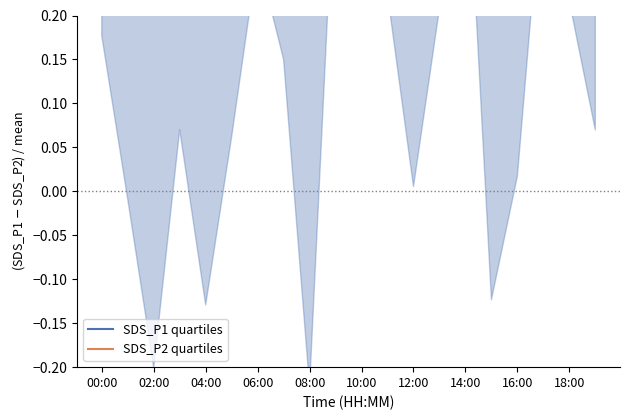

Rank the series at 13 from highest to lowest value.

SDS_P1 quartiles, SDS_P2 quartiles